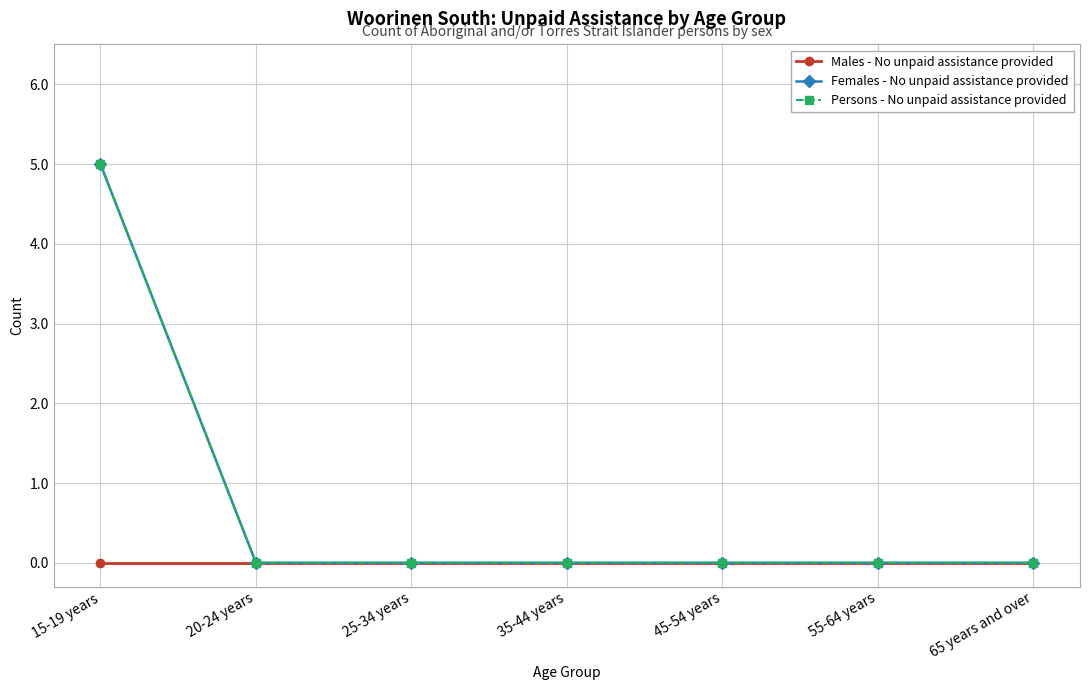

Which label corresponds to the smallest value in the chart?

15-19 years